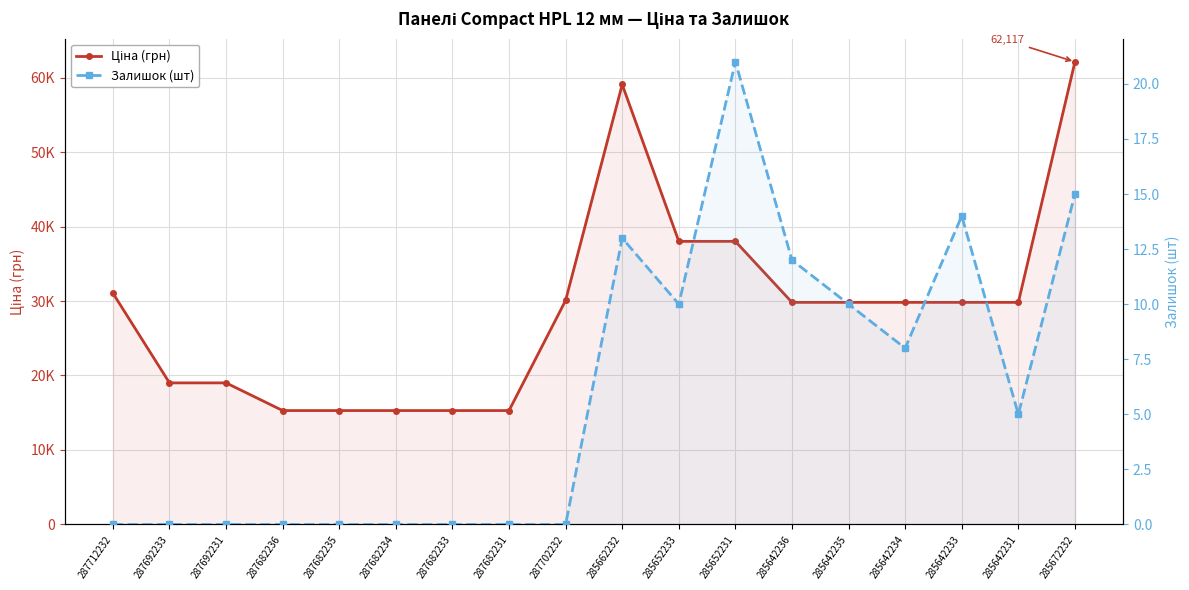

Which series has the largest range (max minus min)?

Ціна (грн)